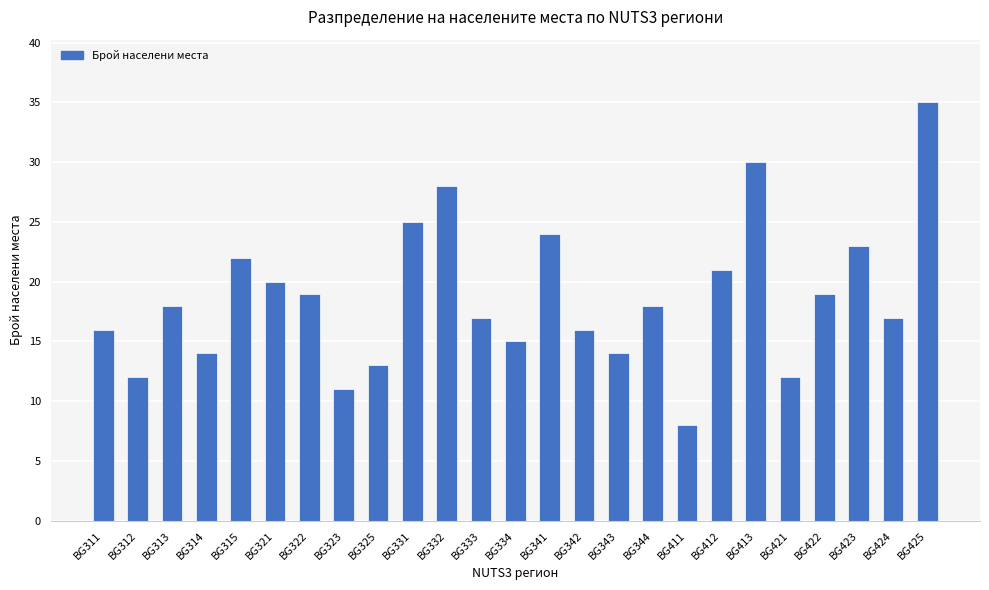

What is the difference between the maximum and second lowest values?

24